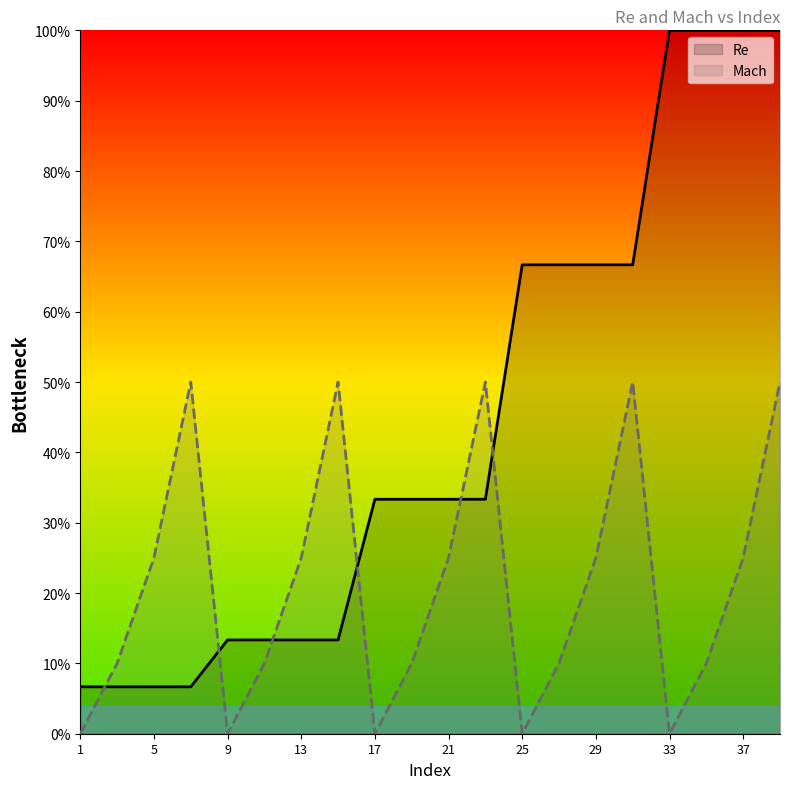

Which series has the largest range (max minus min)?

Re